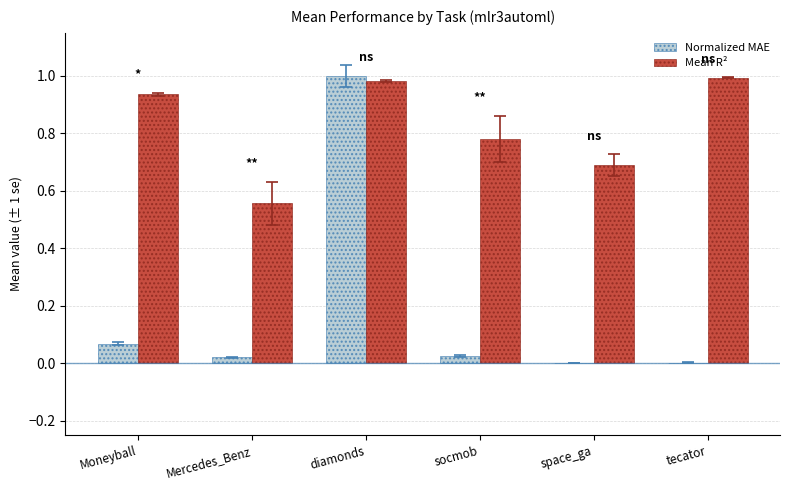

The value of Normalized MAE at Mercedes_Benz is 0.0. True or false?

True